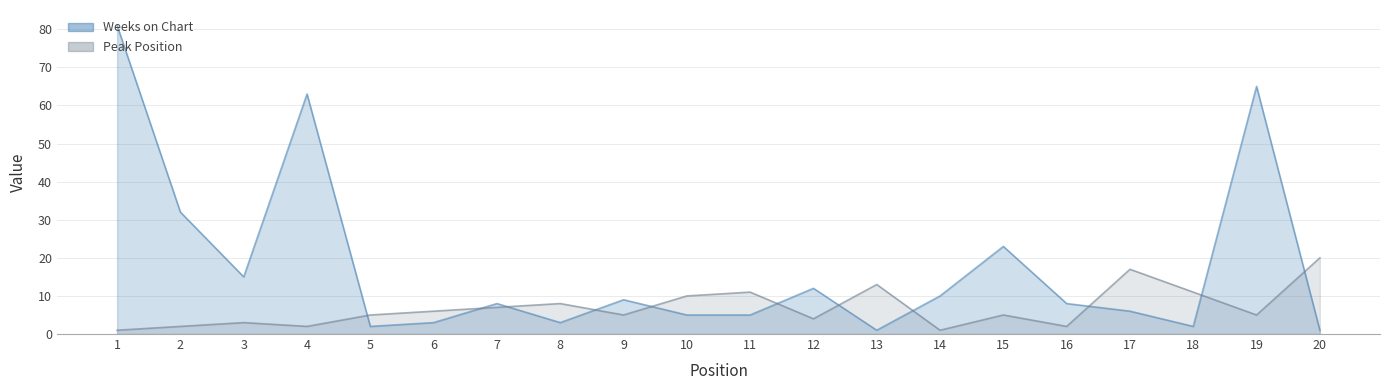

Reading left to right, list all the values displayed in this chart.

Peak Position: 1	2	3	2	5	6	7	8	5	10	11	4	13	1	5	2	17	11	5	20
Weeks on Chart: 81	32	15	63	2	3	8	3	9	5	5	12	1	10	23	8	6	2	65	1